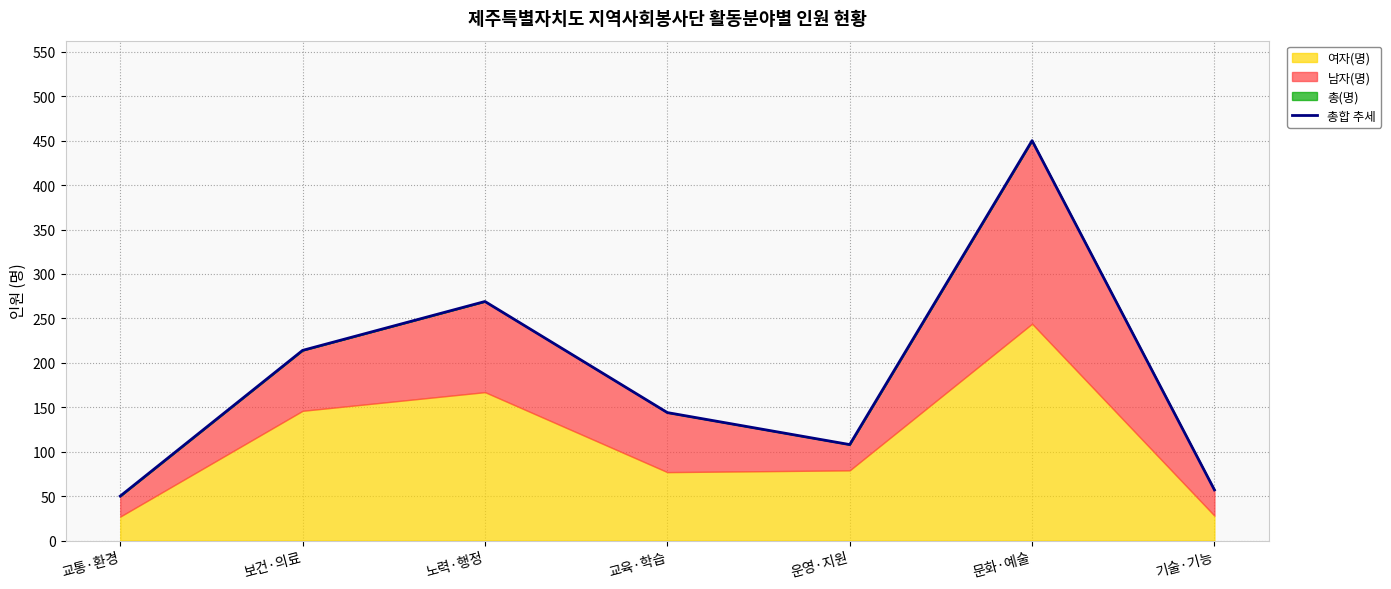

What is the greatest value displayed?

450